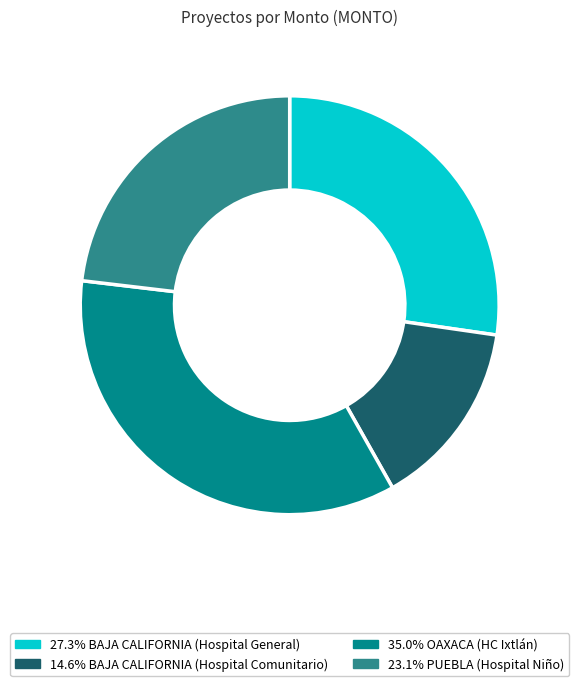

Does any single category account for the majority?

No